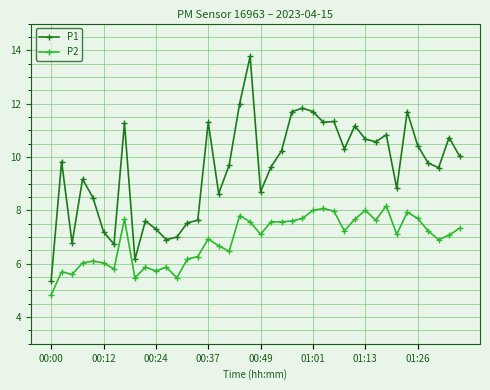

List the series in order of their peak value, lowest first.

P2, P1